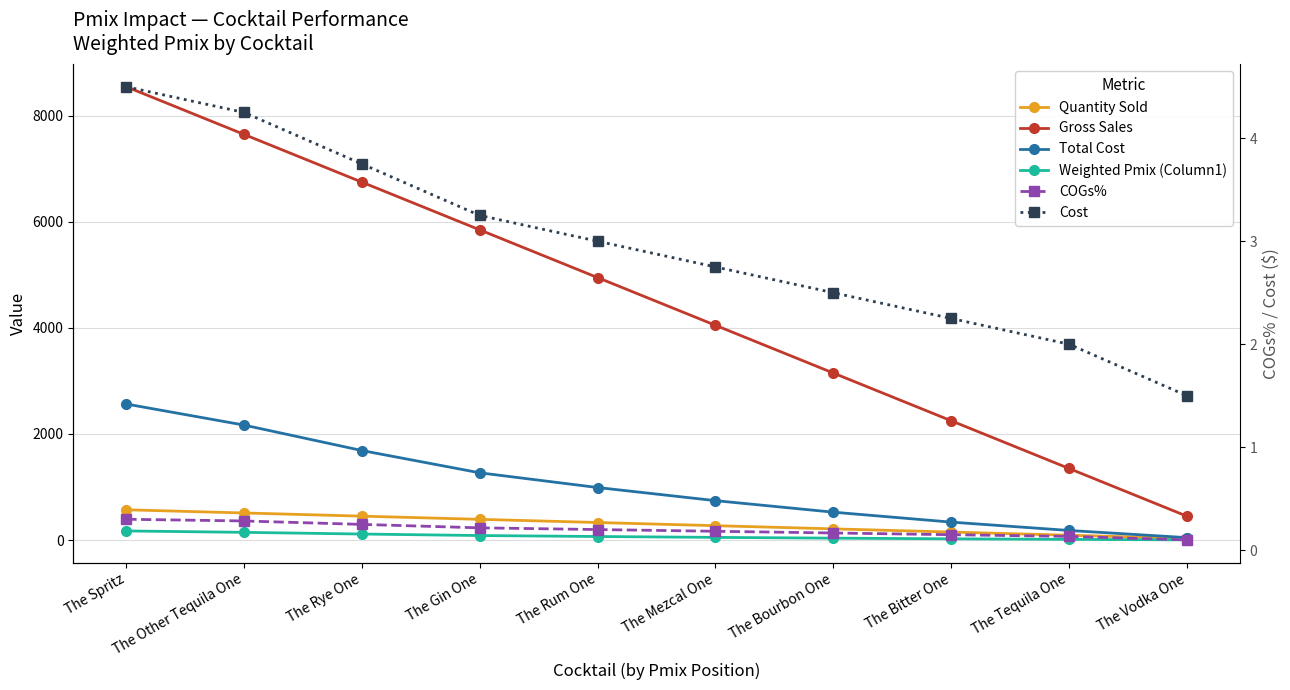

What is the difference between the Gross Sales values at The Bitter One and The Spritz?

6300.0